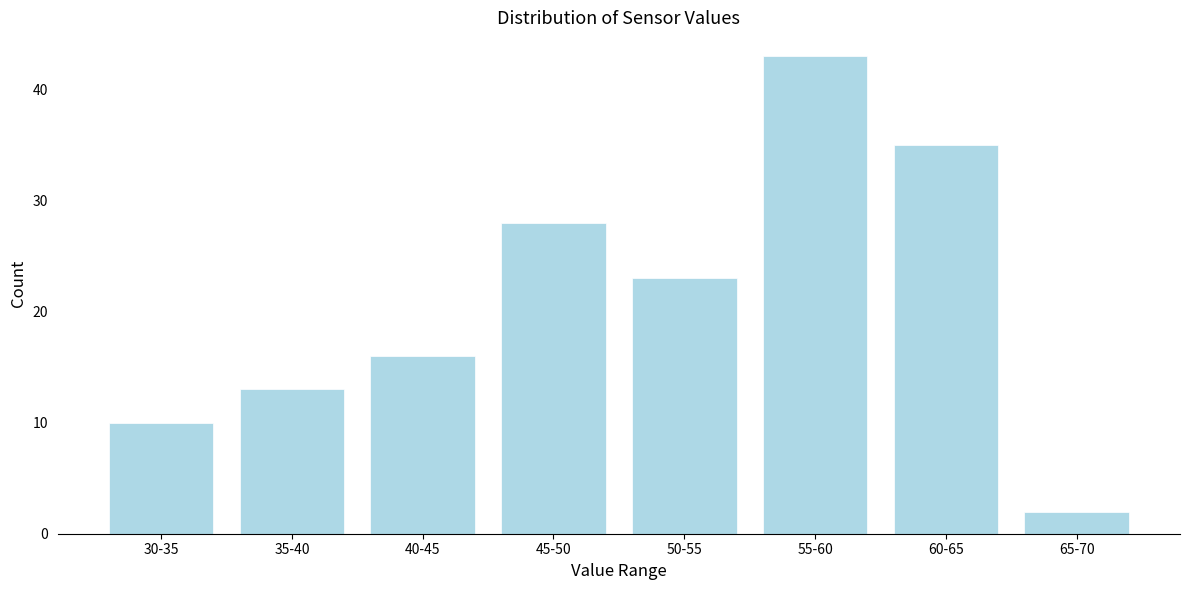

Reading right to left, what are all the values shown in this chart?

65-70=2	60-65=35	55-60=43	50-55=23	45-50=28	40-45=16	35-40=13	30-35=10